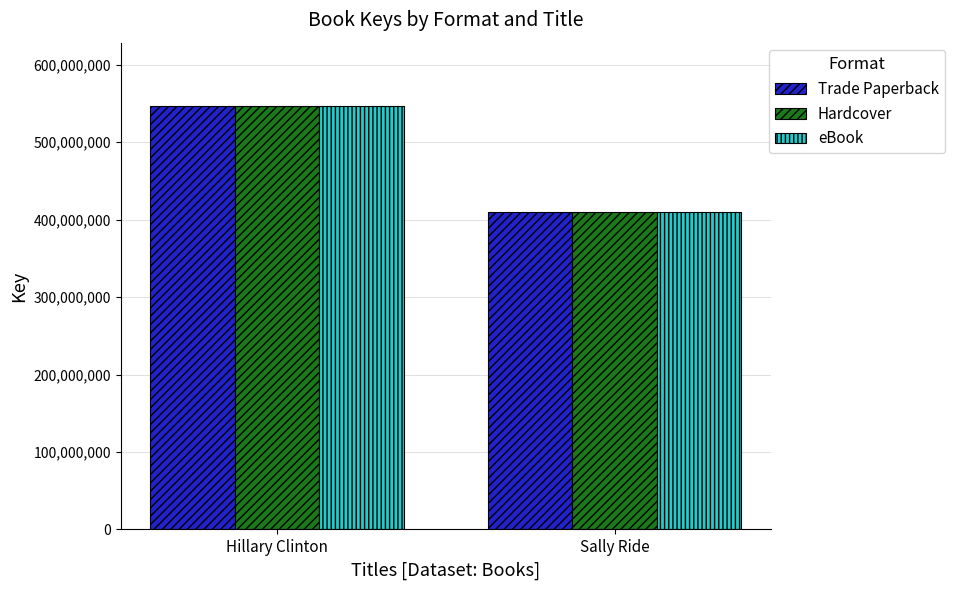

What is the label of the 1st bar from the right?

Sally Ride